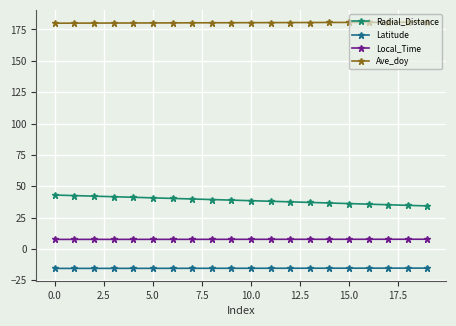

What is the sum of all Latitude values?

-308.4